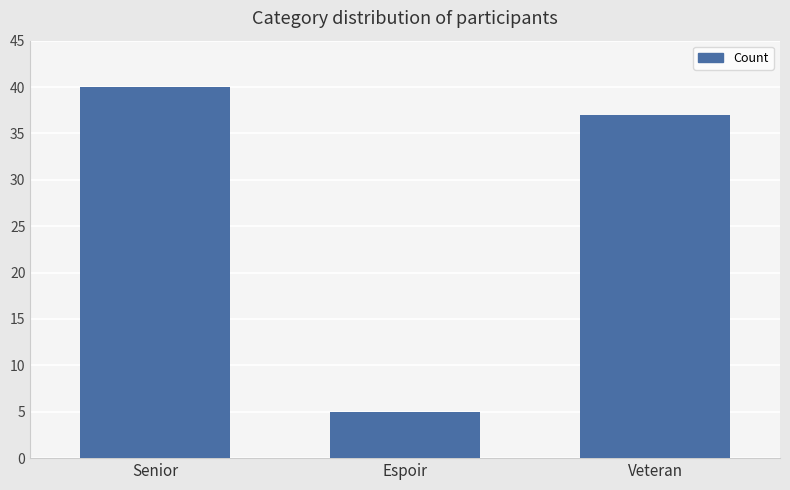

What is the difference between the maximum and minimum values?

35